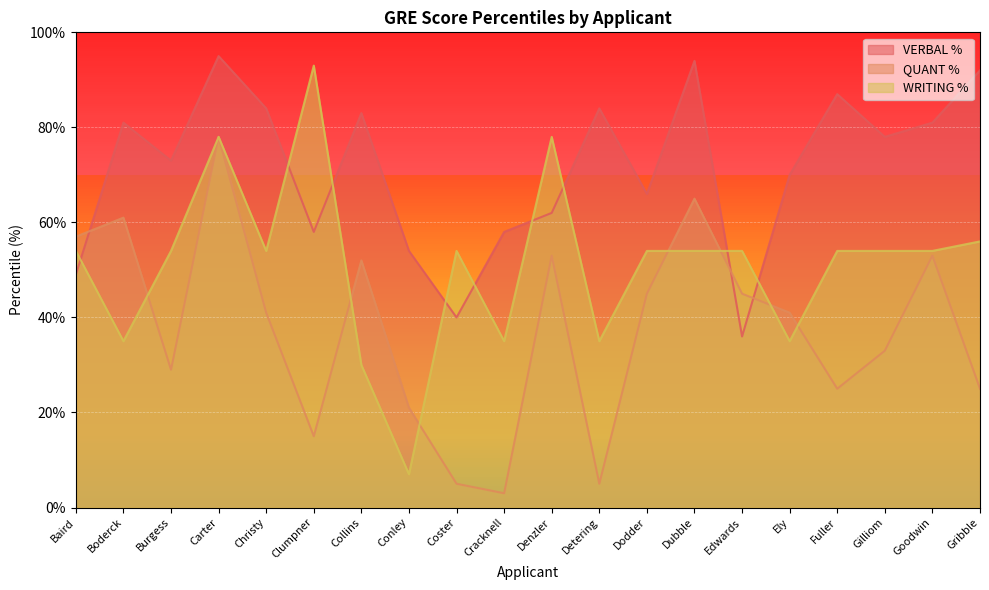

What is the difference between the maximum and second lowest values in the VERBAL % series?

55